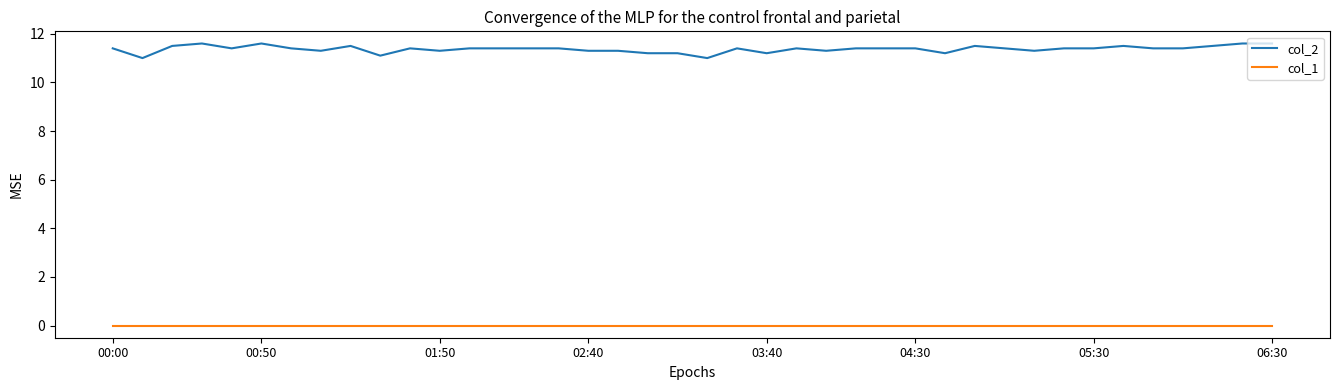

Which series has the widest spread of values?

col_2